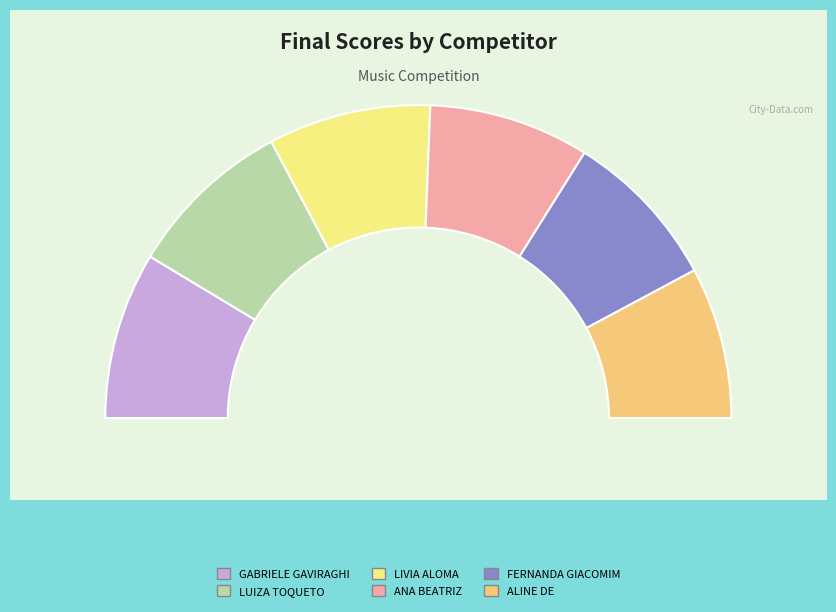

To the nearest percent, what is the average slice percentage?

17%